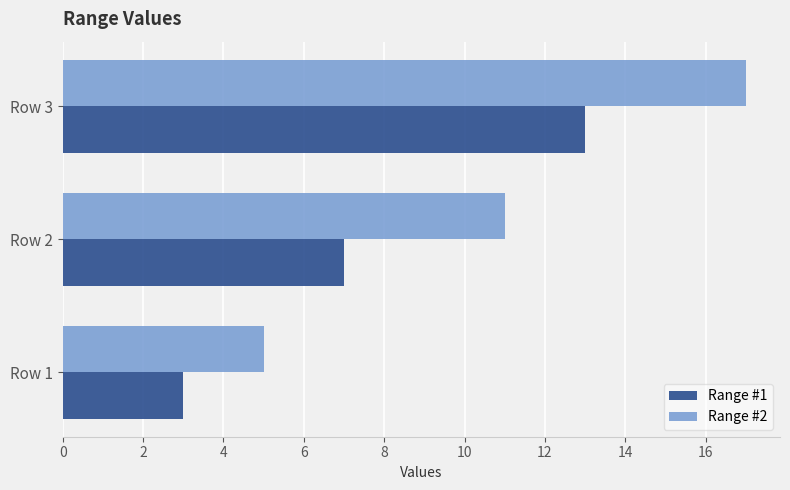

Is it true that Range #1 equals 12 at Row 2?

False